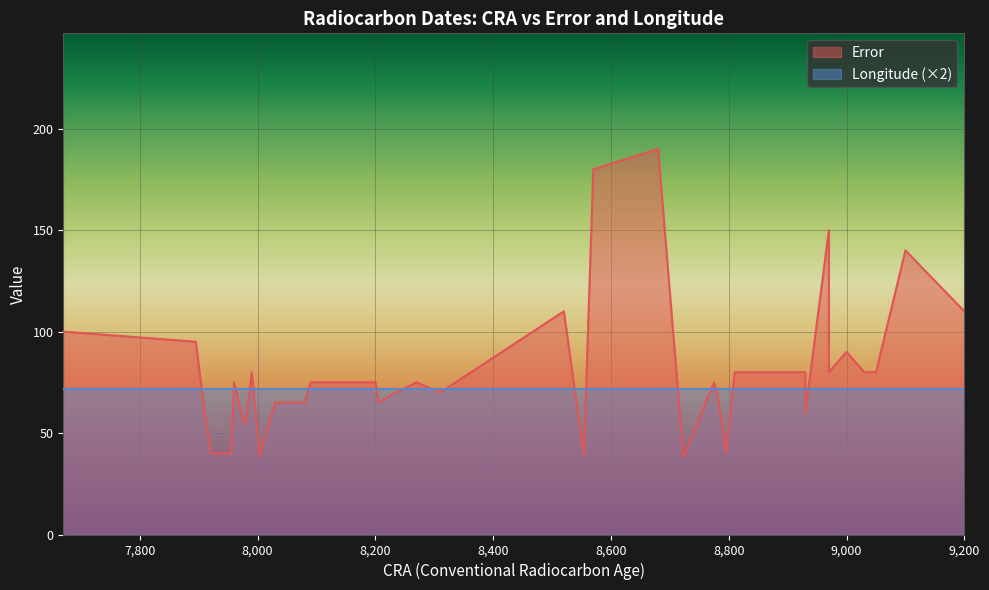

At which category is the sum across all series the highest?

32